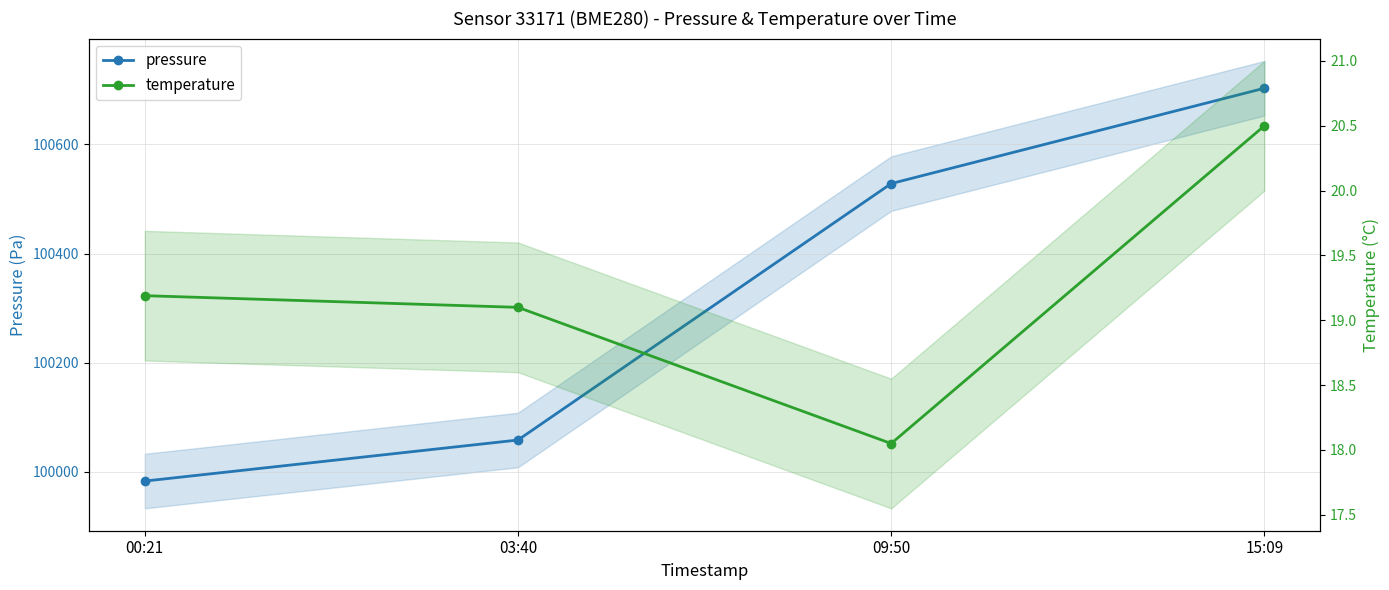

Is it true that pressure equals 46061.3 at 03:40?

False